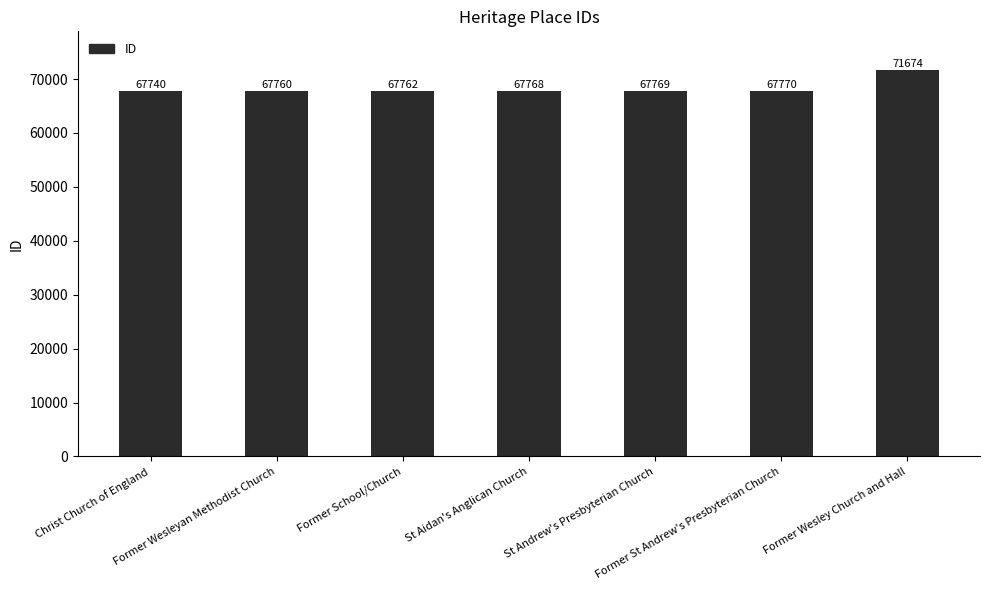

How many categories are shown in the chart?

7